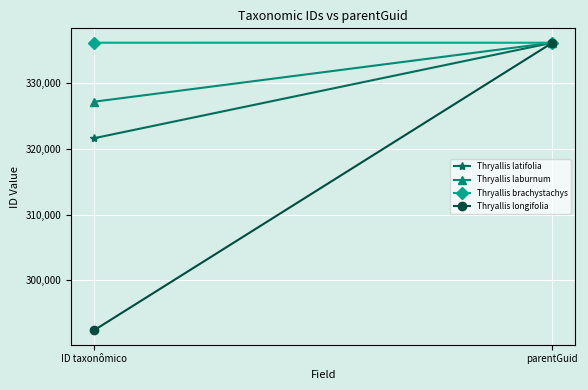

At how many categories does at least one series exceed 305407?

2